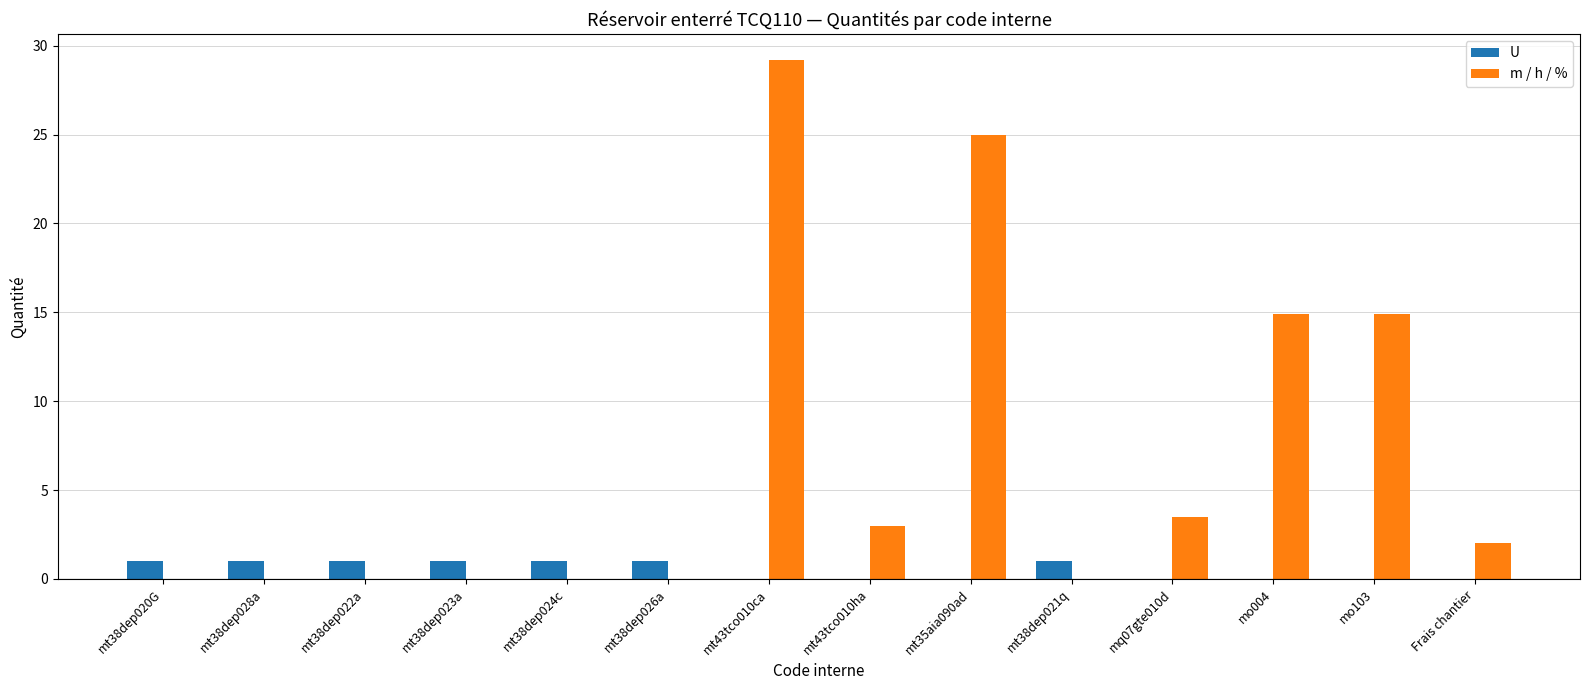

At which category does the chart reach its peak across all series?

mt43tco010ca